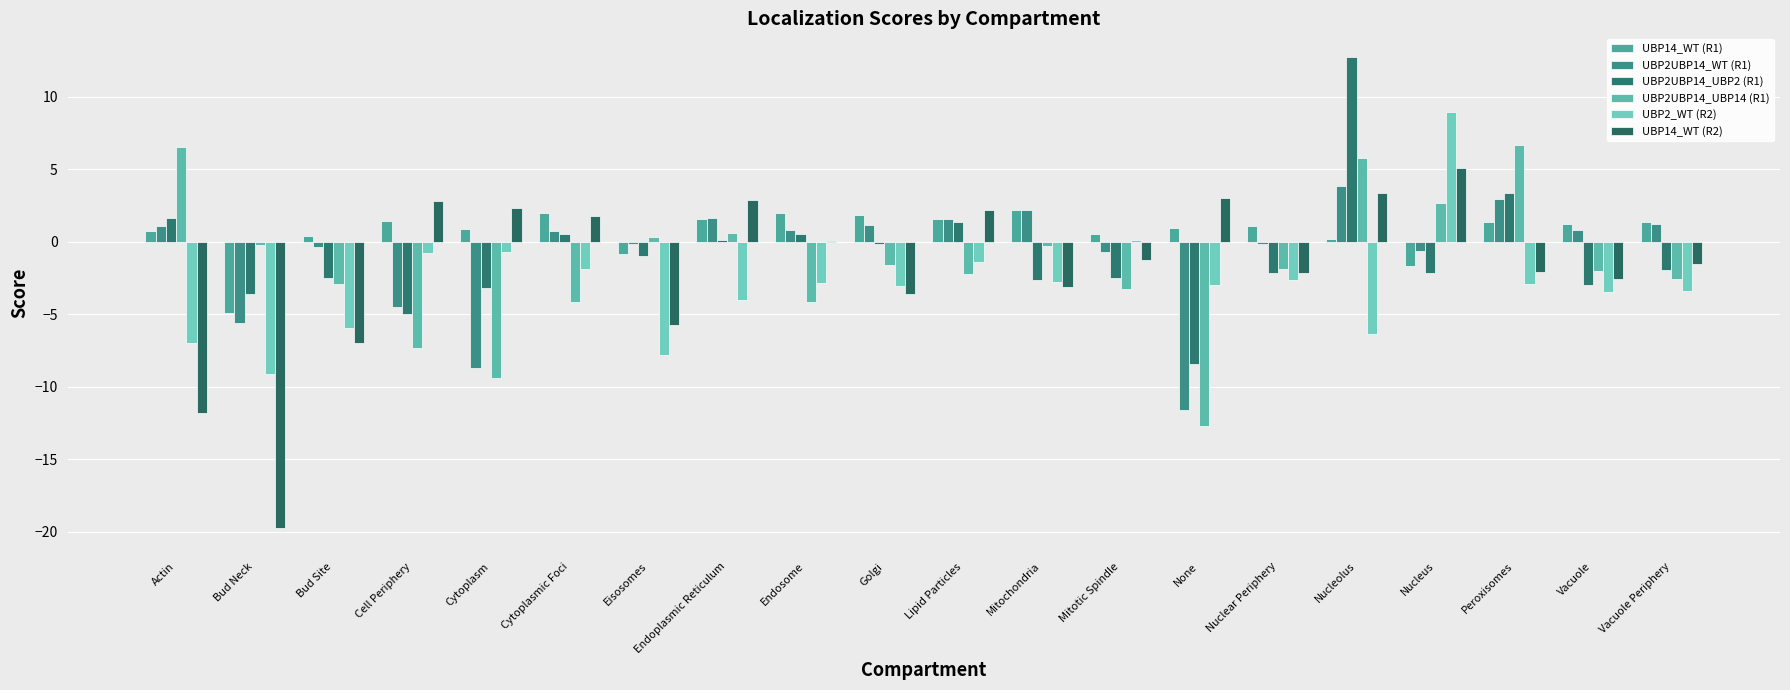

Count the number of data series in this chart.

6